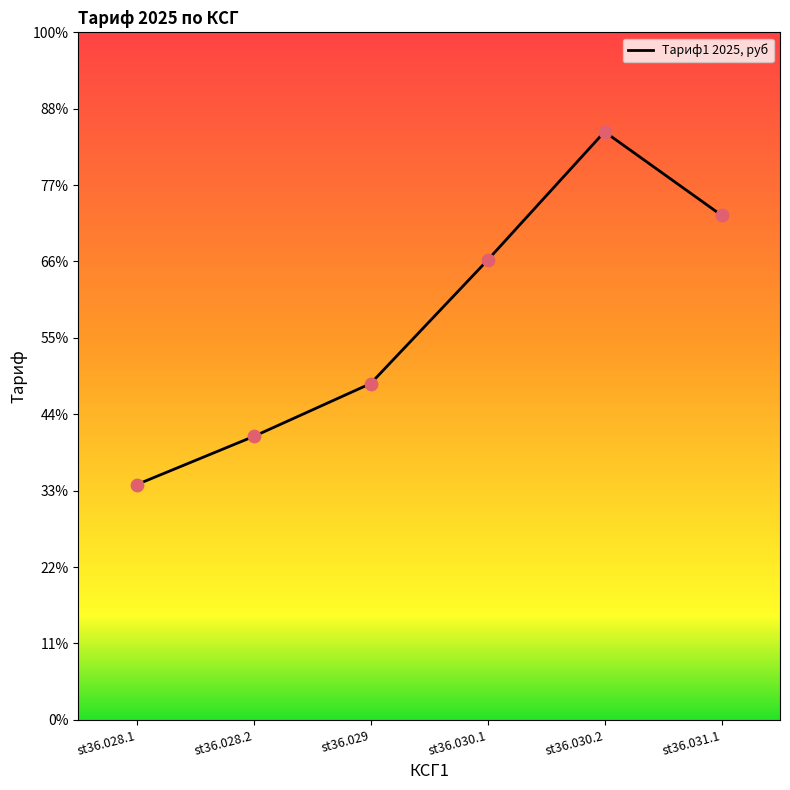

Is this an area chart (filled region under the line)?

No